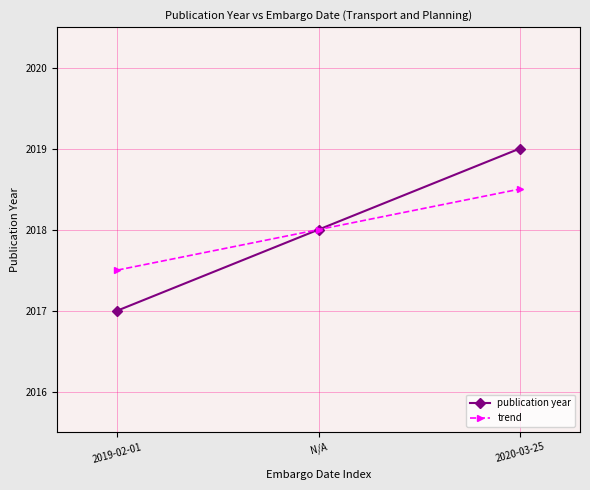

What are all the series names shown in the legend?

publication year, trend